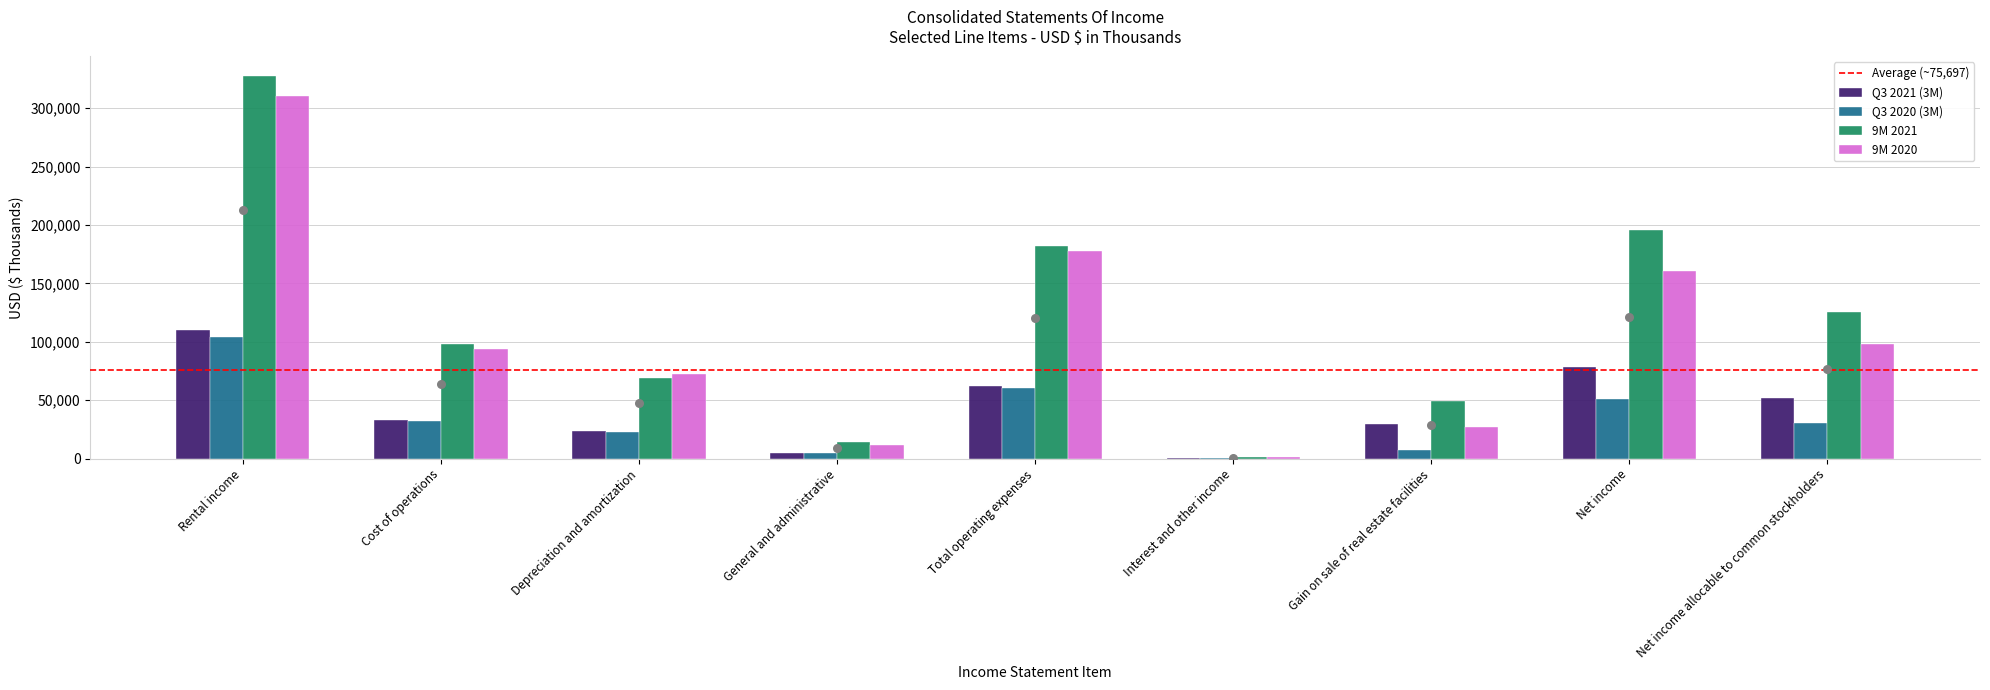

Which series has the largest total across all categories?

9M 2021